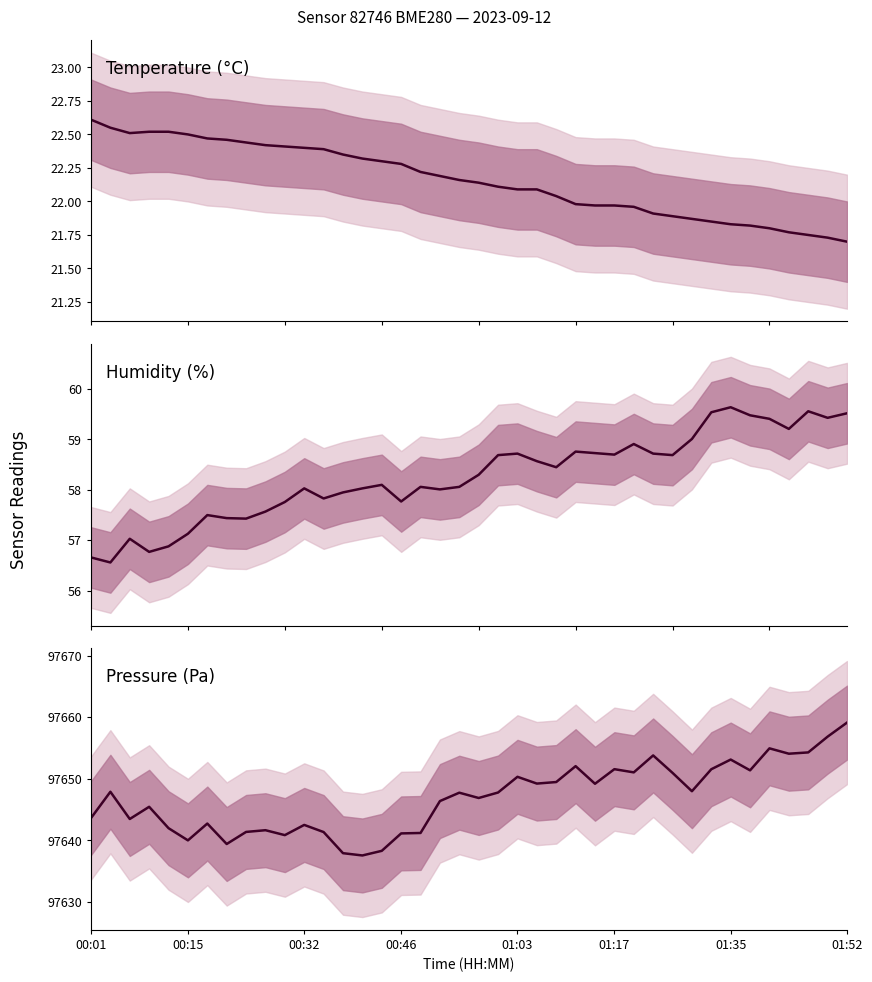

At 20, list the series in order from largest to smallest.

pressure, humidity, temperature